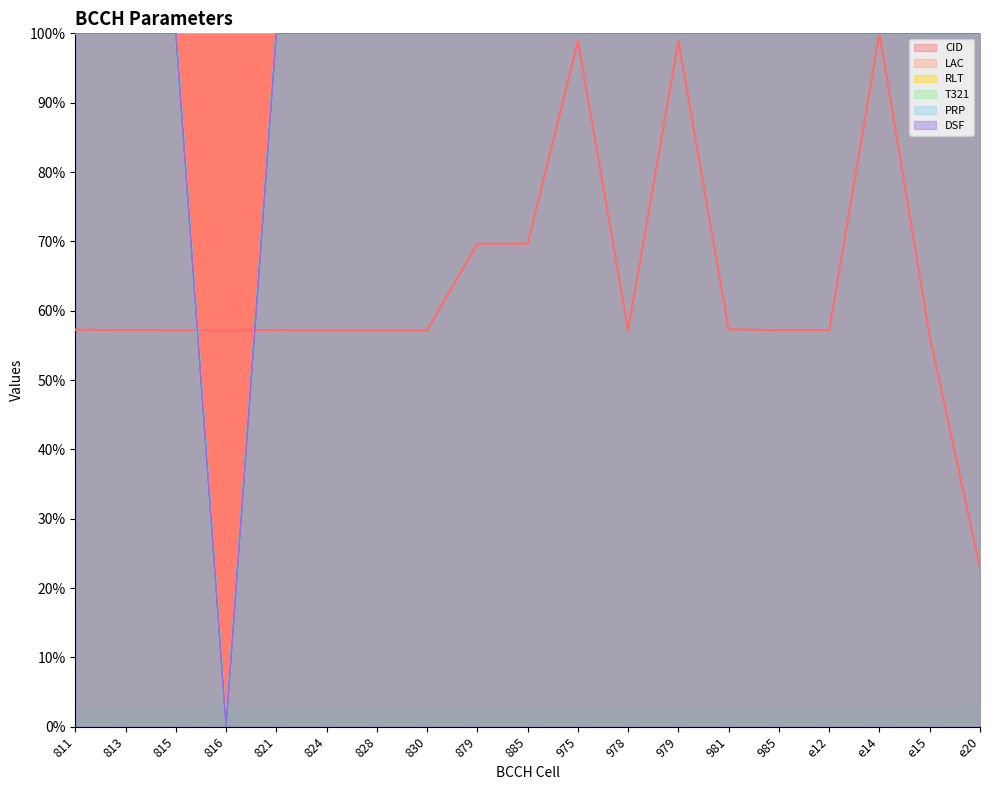

Which category has the highest value in the T321 series?

811